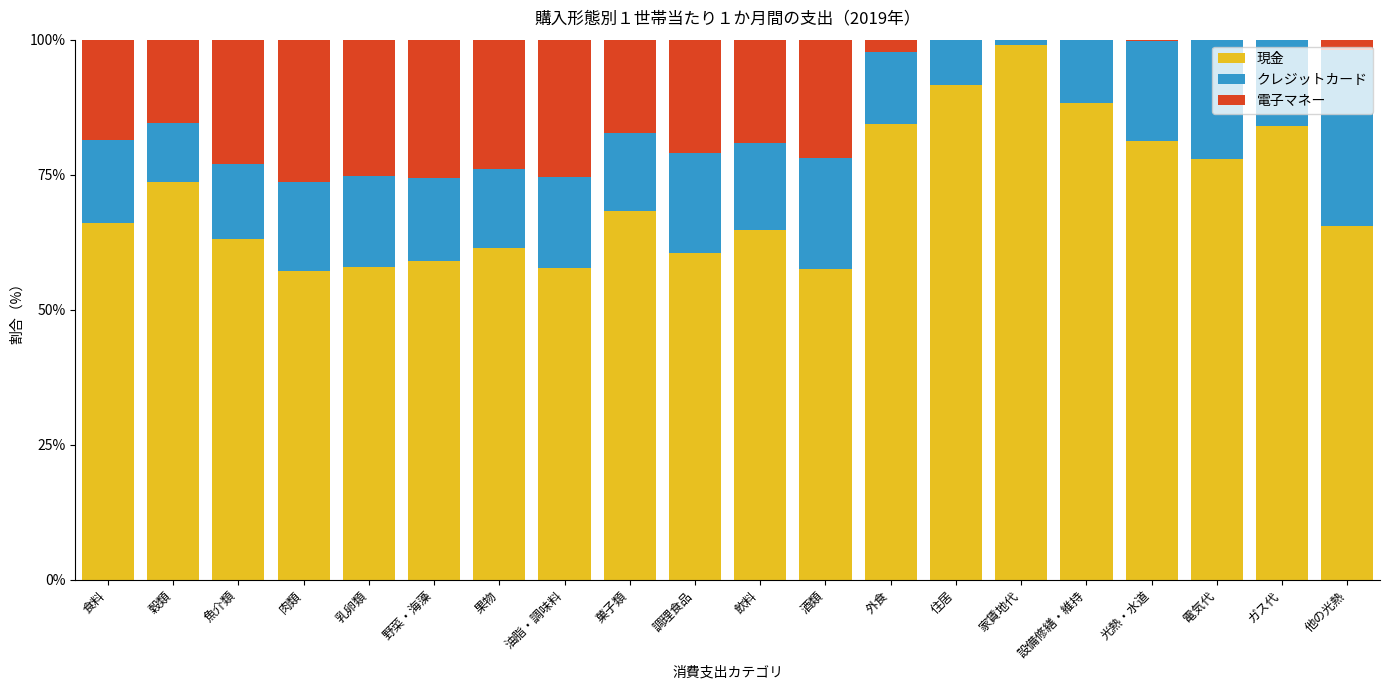

Is it true that 現金 equals 99.0 at 家賃地代?

True